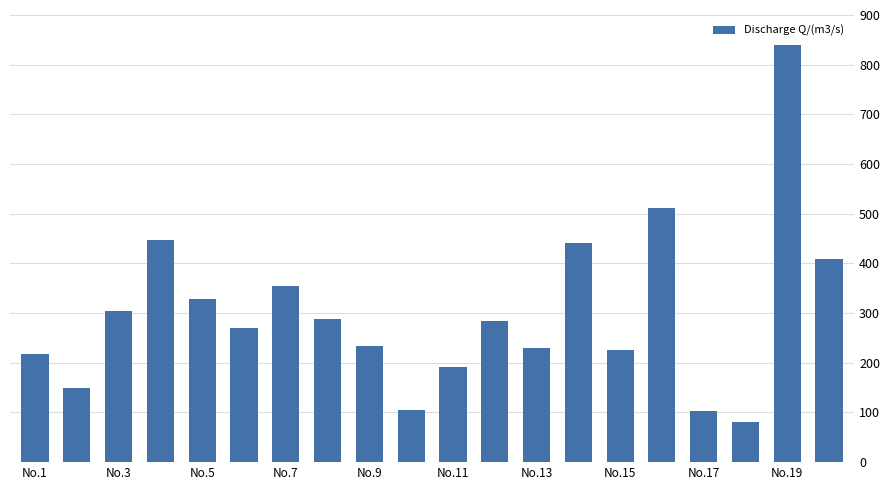

What is the maximum value shown in the chart?

840.0